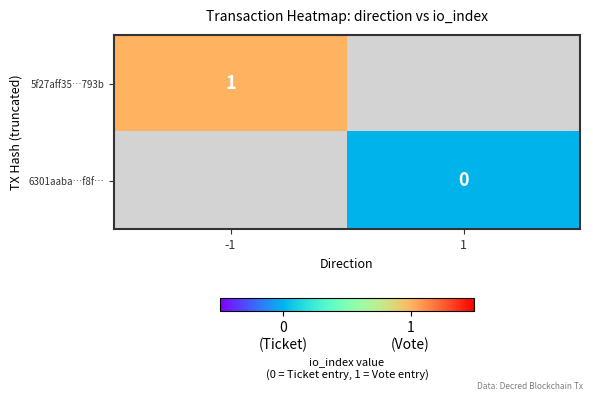

True or false: 5f27aff35…793b has a value of 1 at -1.

True